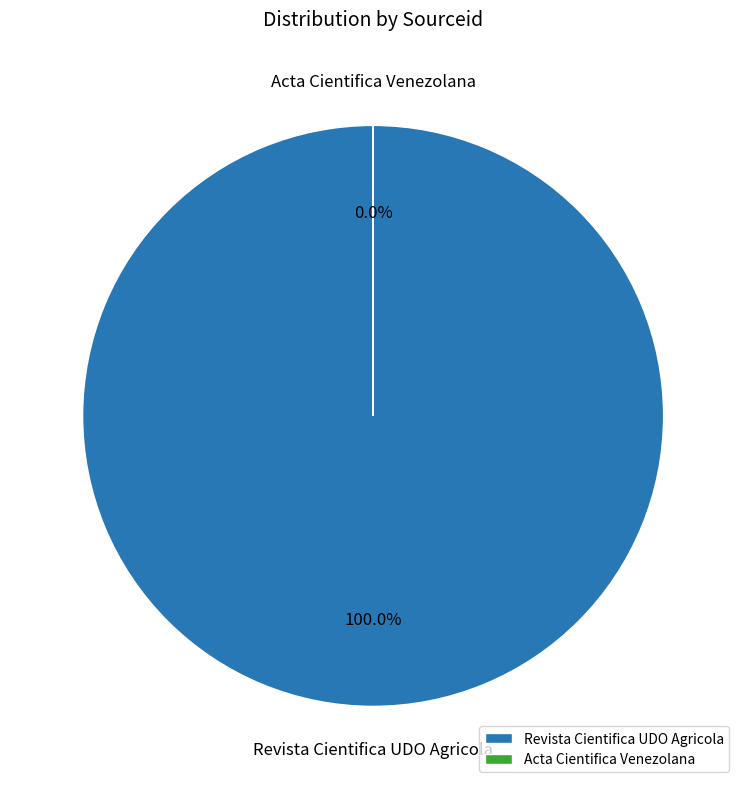

Rank the categories by value from highest to lowest.

Revista Cientifica UDO Agricola, Acta Cientifica Venezolana